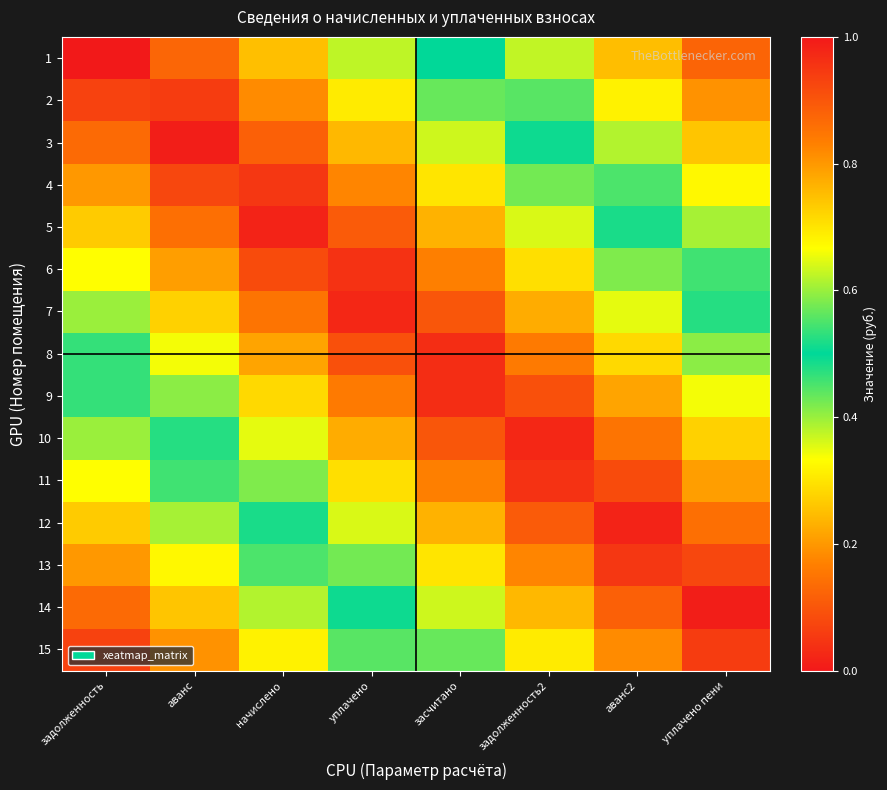

At how many categories does at least one series exceed 0?

8